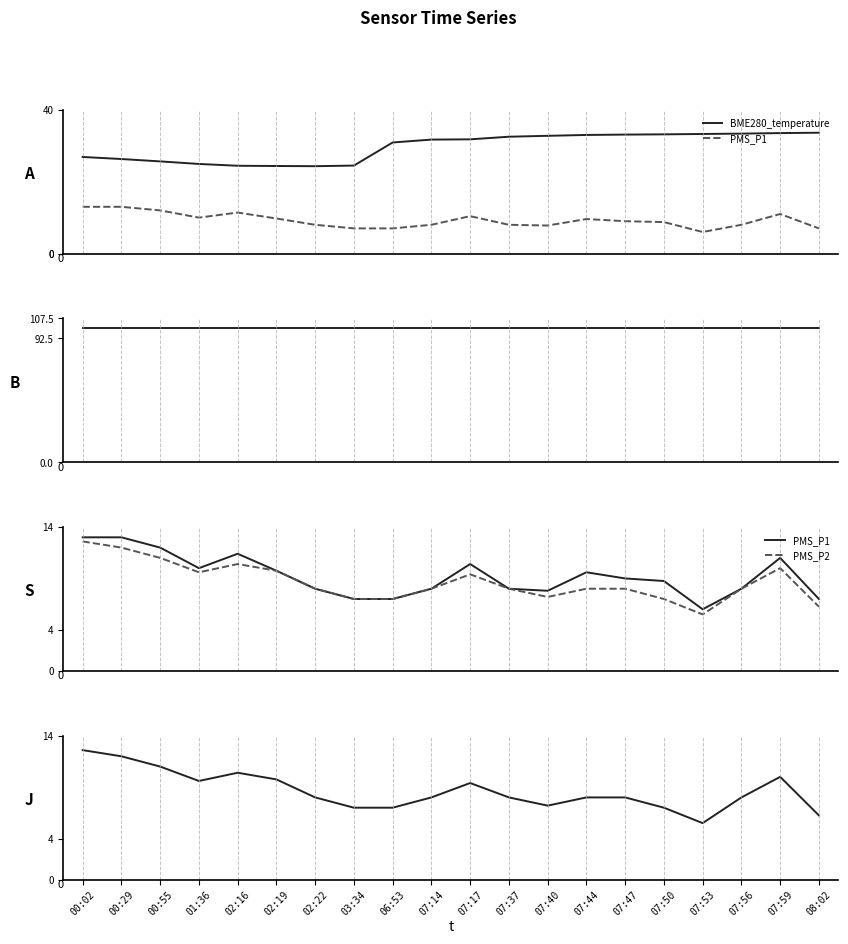

What is the total value across all series at 07:14?

147.7